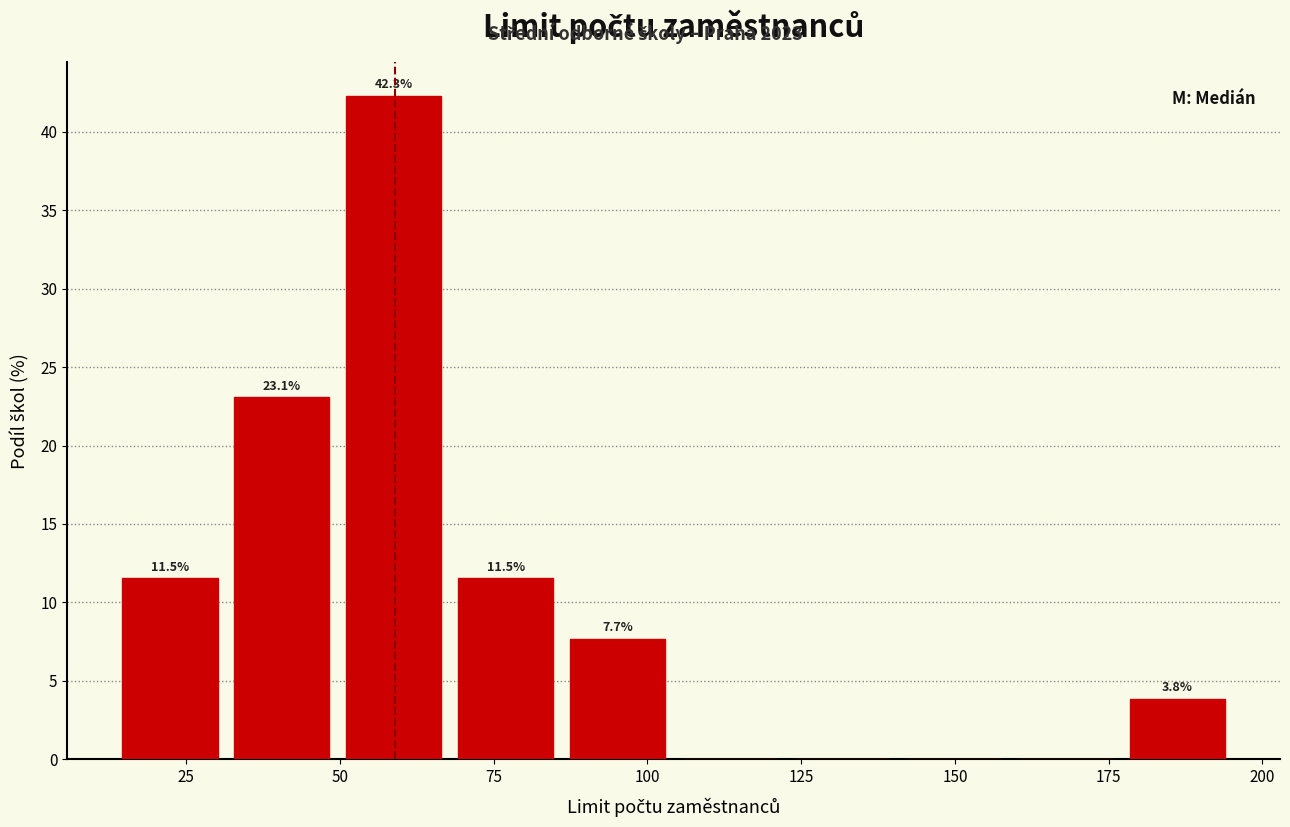

Read against the x-axis, roughly where is the centre of the tallest bar?

60